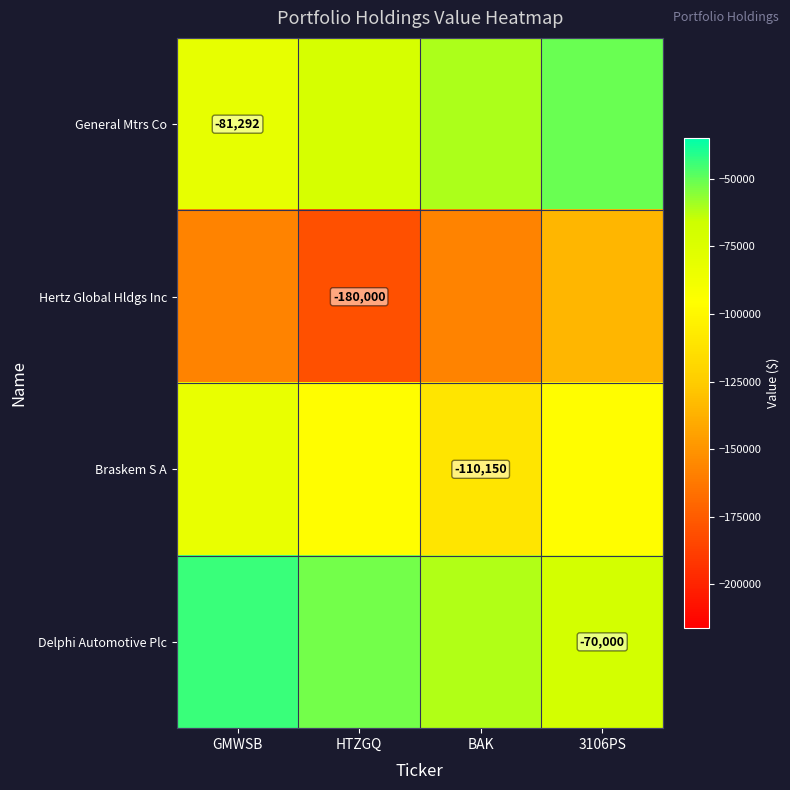

What is the lowest value of the Hertz Global Hldgs Inc series?

-180000.0